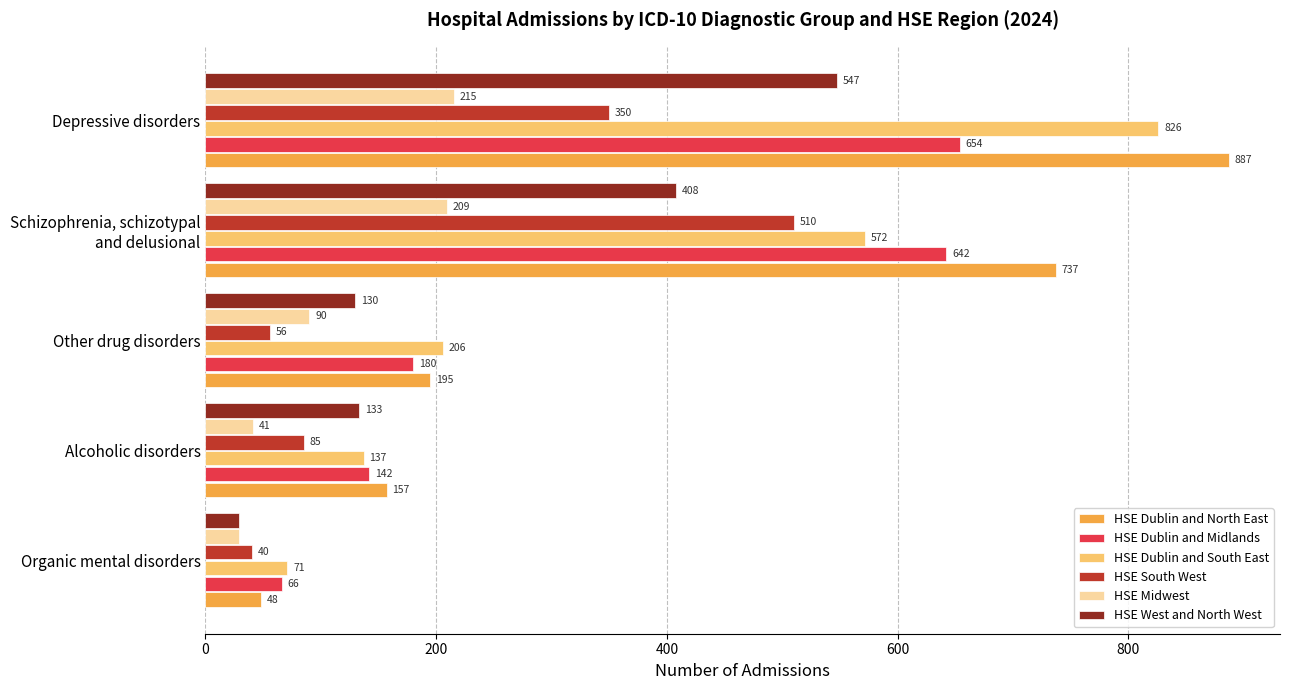

Read the HSE Dublin and Midlands value at Depressive disorders.

654